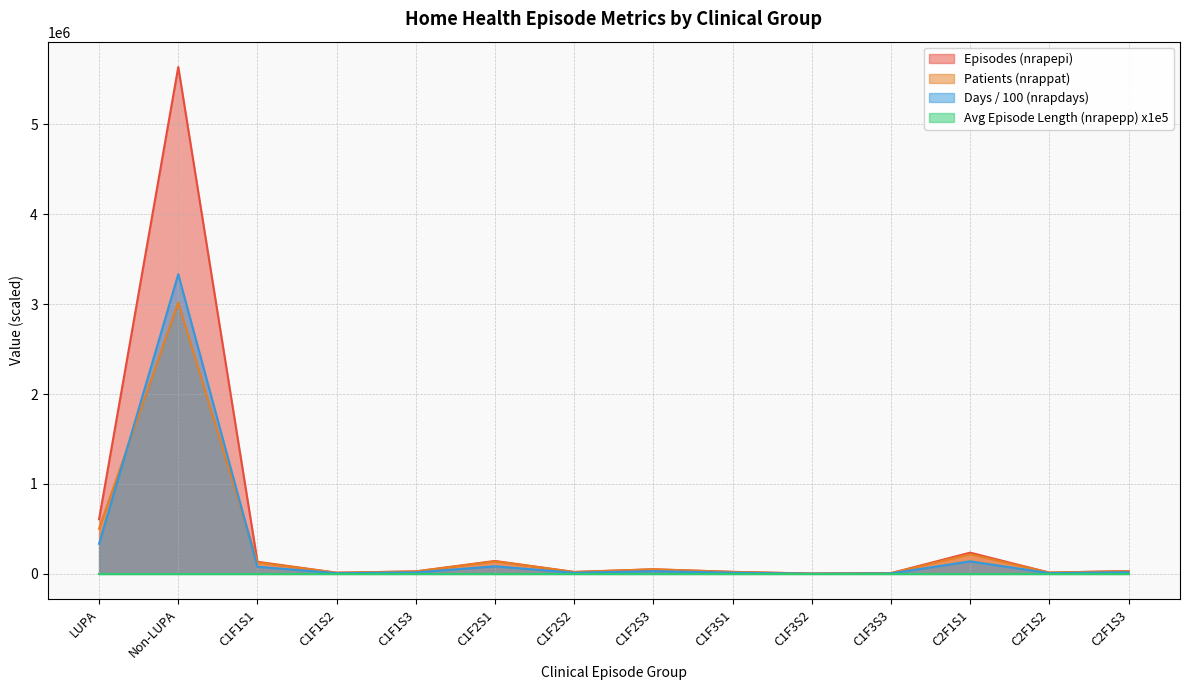

What is the value of the nrapdays point at the 13th from the left?

8156.6